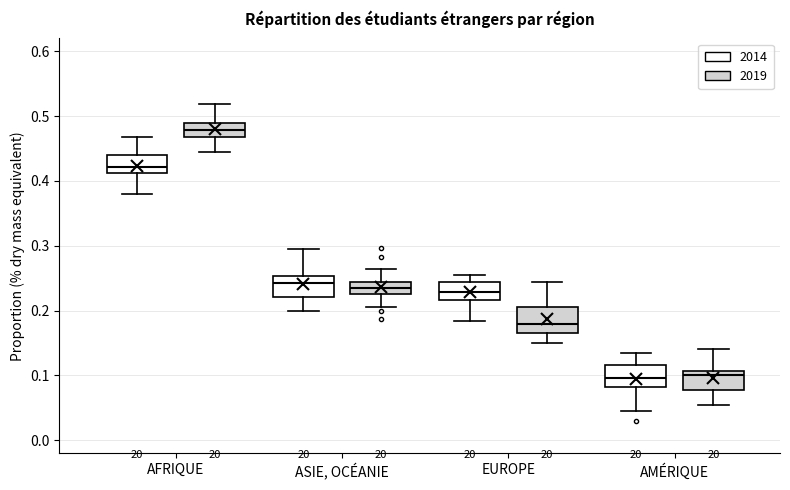

Where does the upper whisker of the box for AMÉRIQUE (2014) end on the y-axis? The values are not printed on the chart, so give them approximately, as read against the axis.

0.13